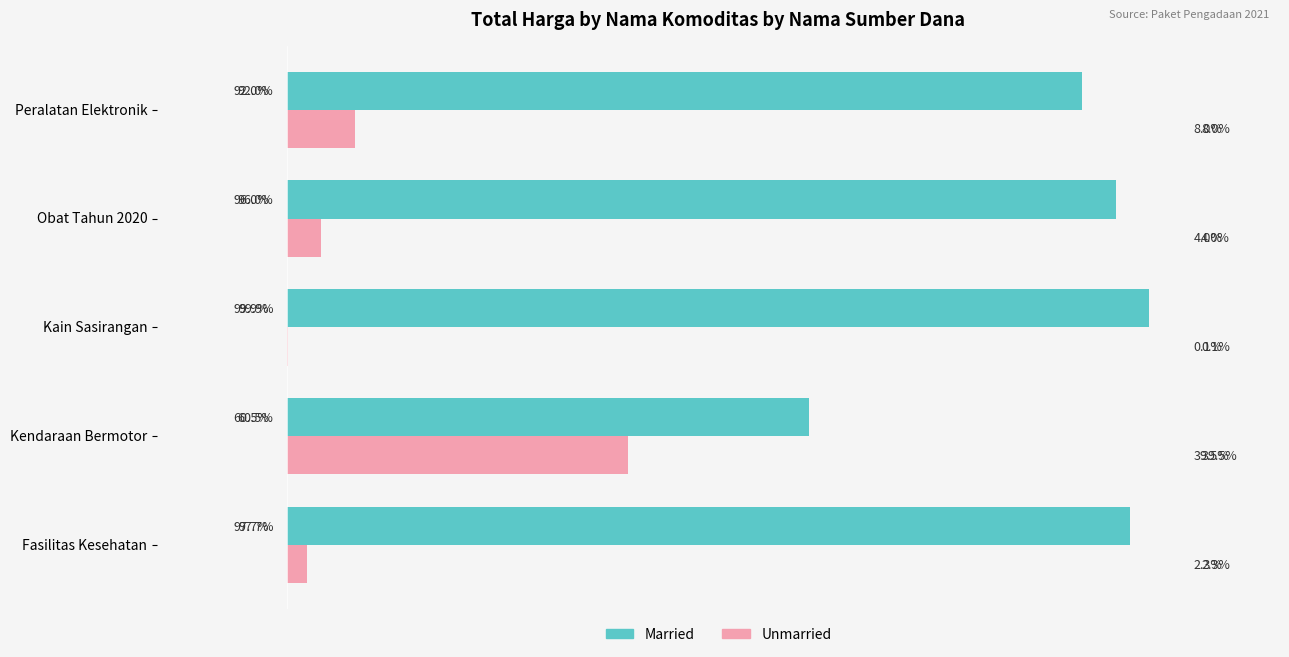

What are all the series names shown in the legend?

Married, Unmarried